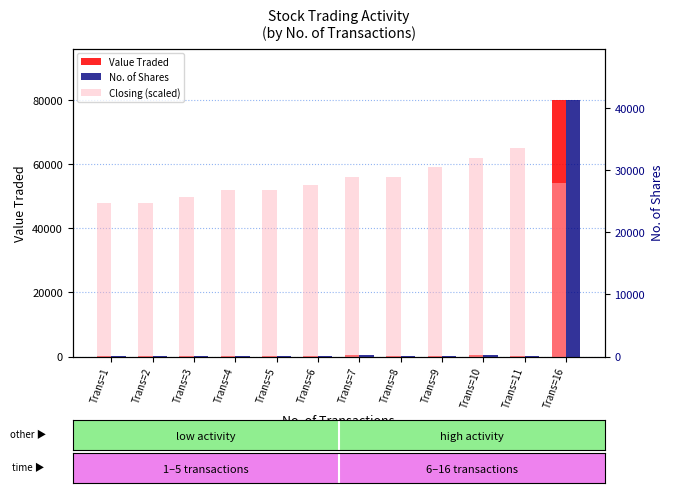

Between Trans=7 and Trans=6, which is larger?

Trans=7